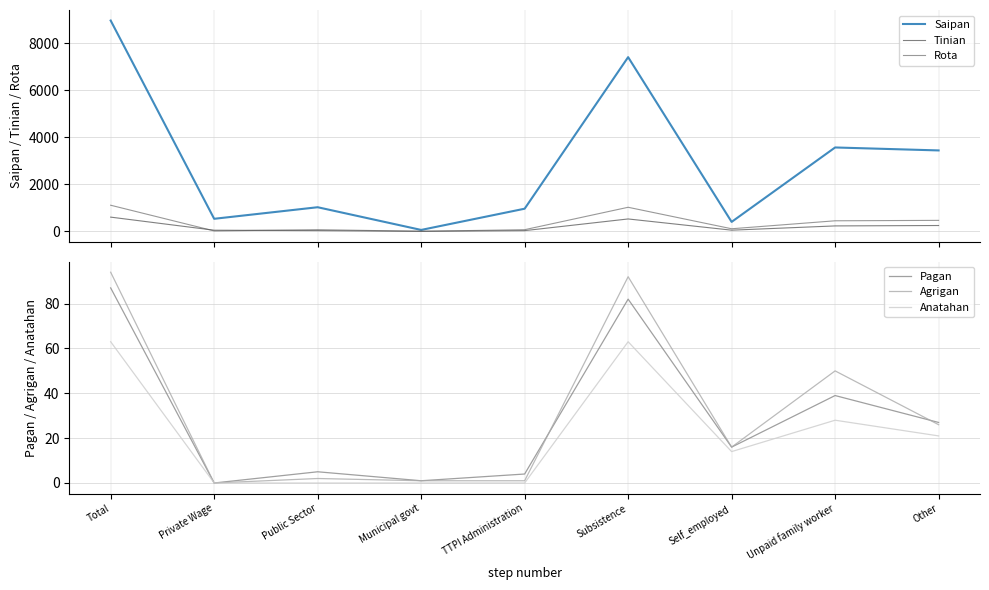

What is the value of the Saipan point at the 3rd from the left?

1025